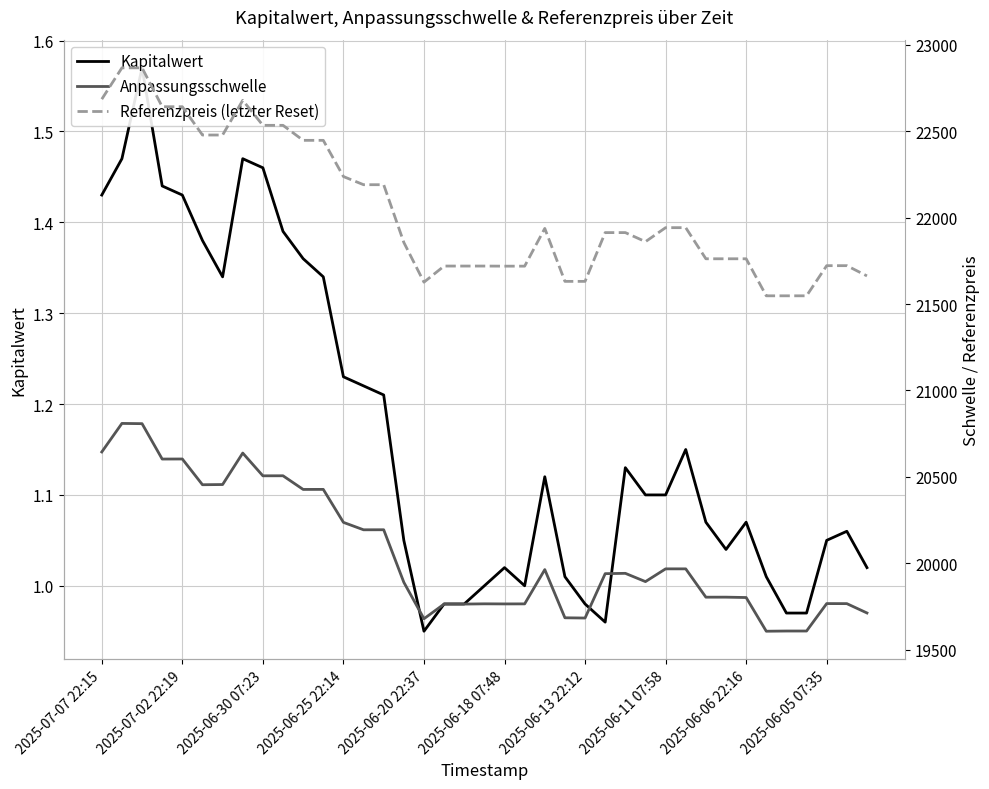

At how many categories does at least one series exceed 20666?

39